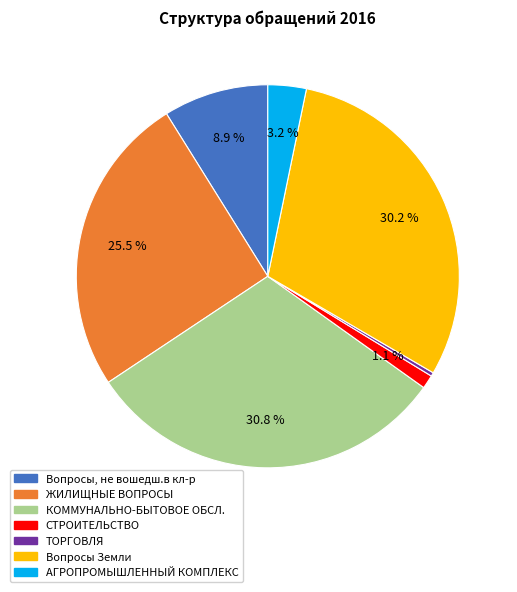

Does ЖИЛИЩНЫЕ ВОПРОСЫ represent more than half of the total?

No